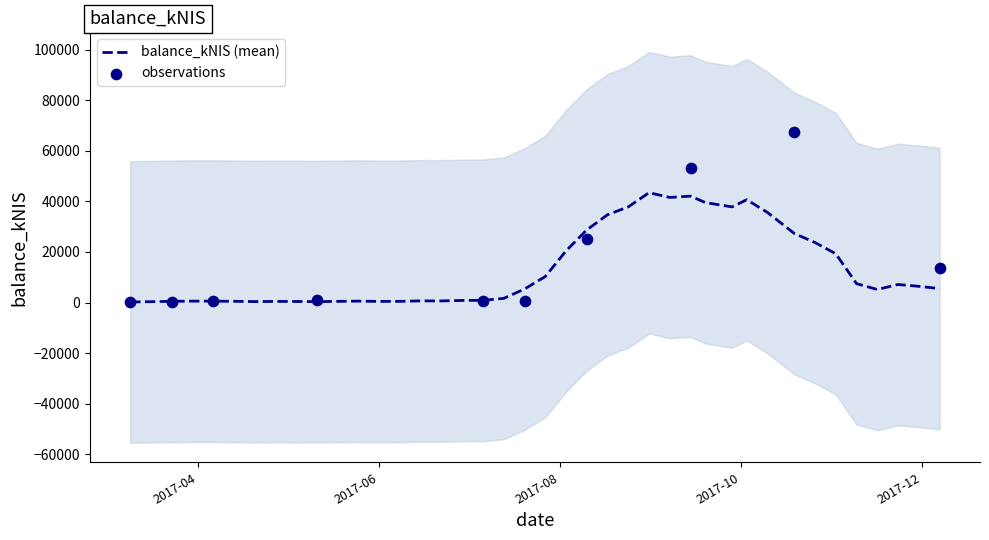

What is the change in value from 2017-03-09 to 2017-05-25?

+124.2